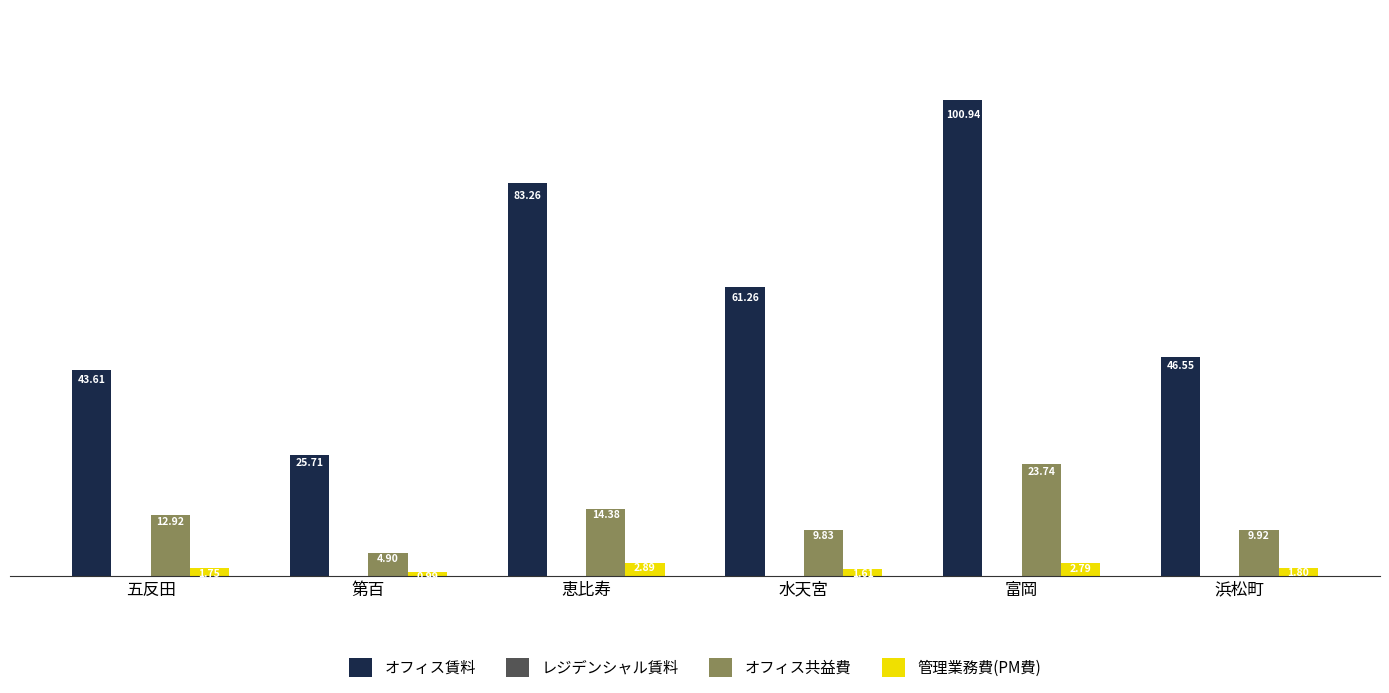

Rank the categories by オフィス共益費 value from highest to lowest.

富岡, 恵比寿, 五反田, 浜松町, 水天宮, 第百